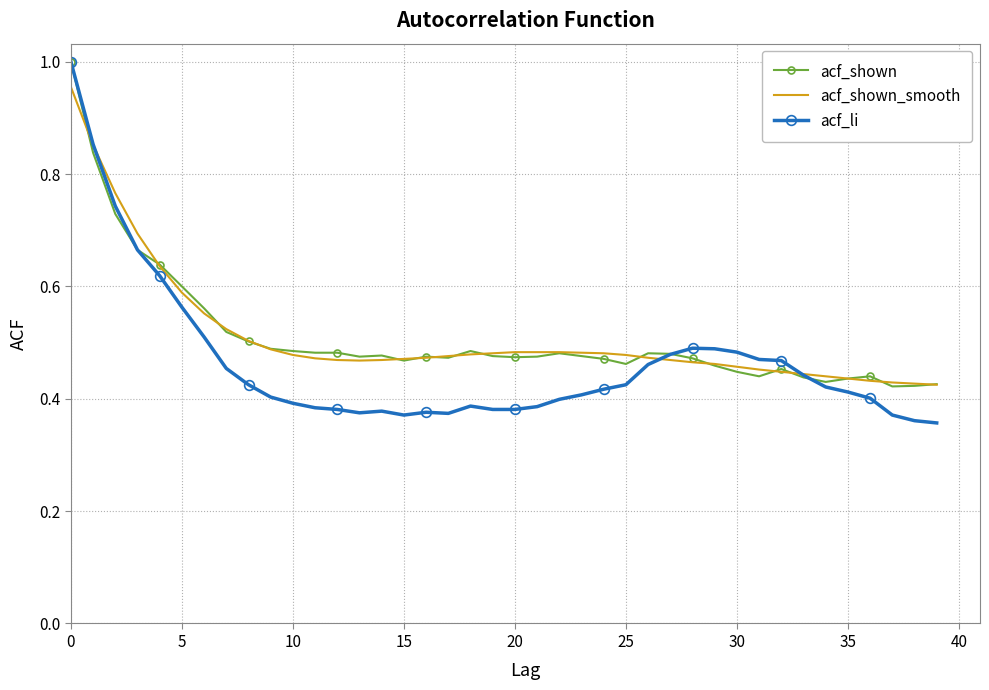

What are all the series names shown in the legend?

acf_shown, acf_shown_smooth, acf_li